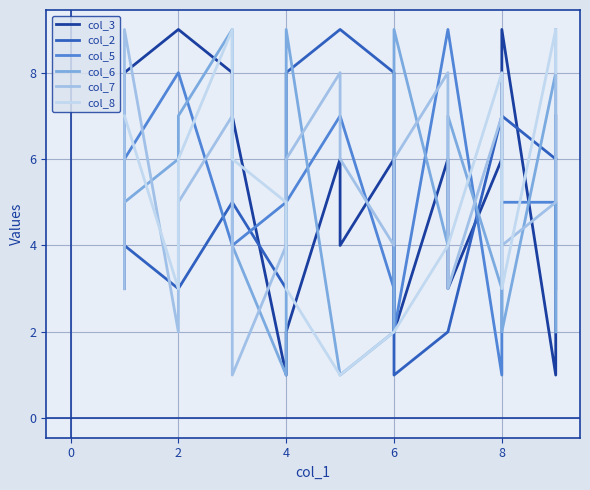

How many times do col_6 and col_2 cross each other?

7